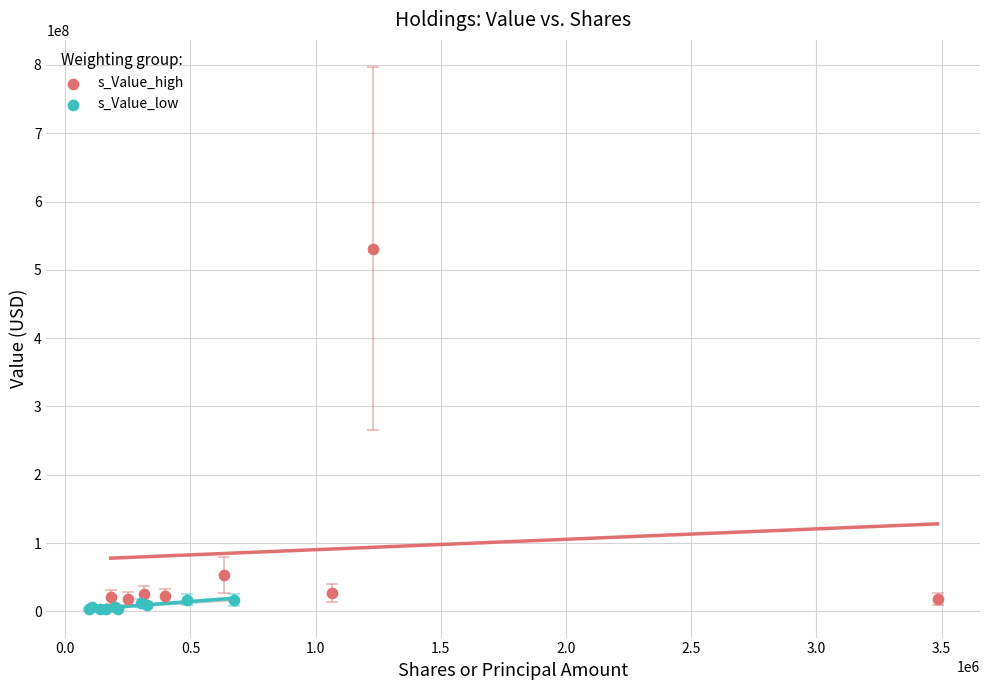

Which series reaches the minimum Y coordinate?

s_Value_low